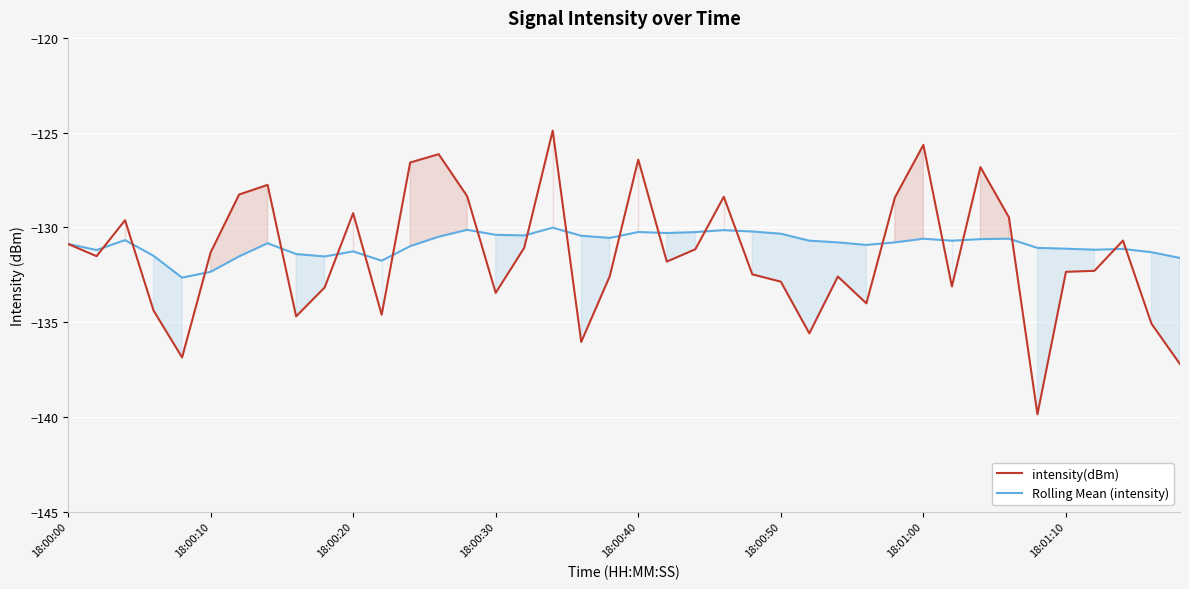

What are all the series names shown in the legend?

intensity(dBm), Rolling Mean (intensity)